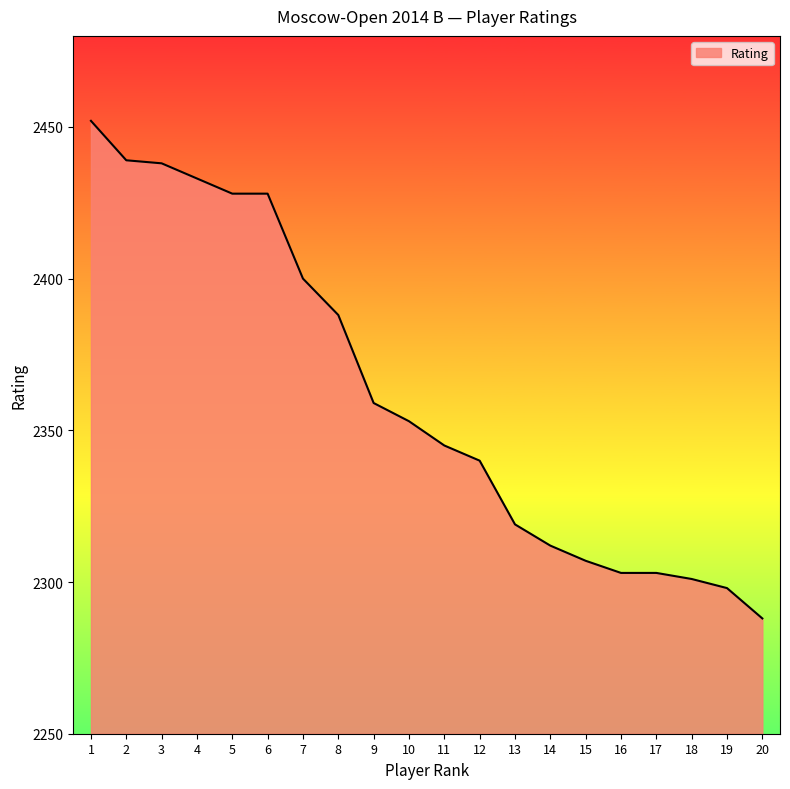

Which category has the highest value across all series?

1